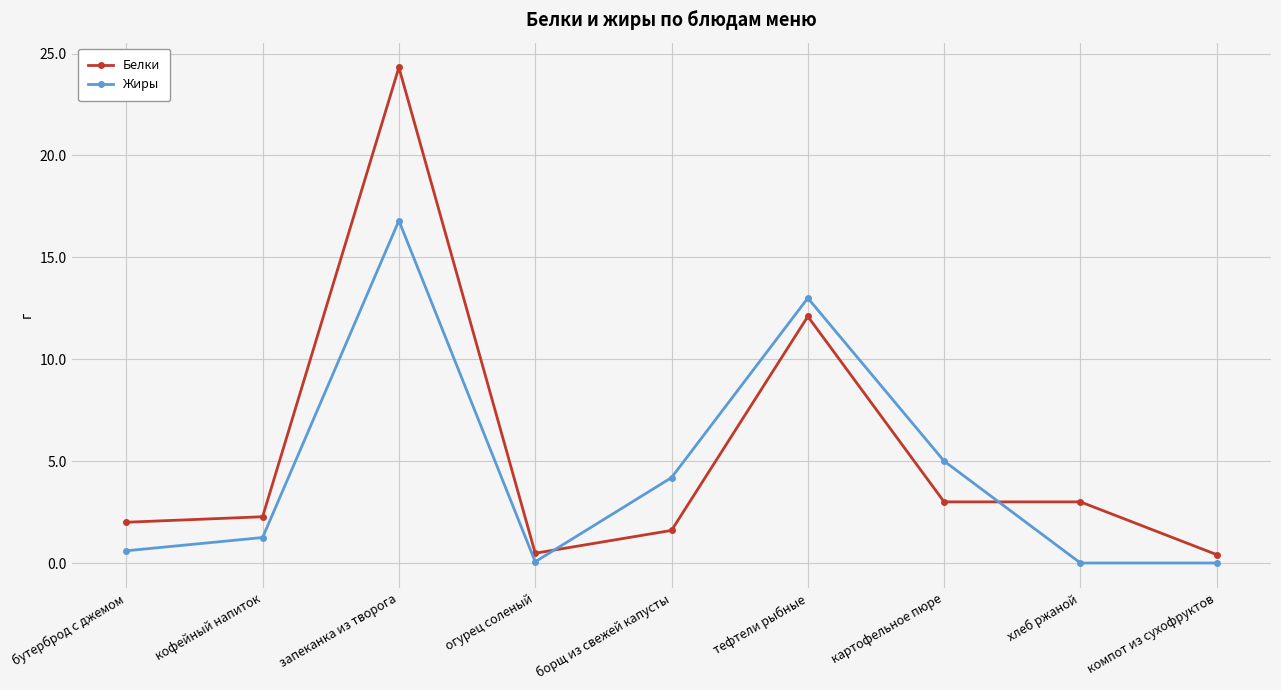

What is the maximum value for Белки?

24.3